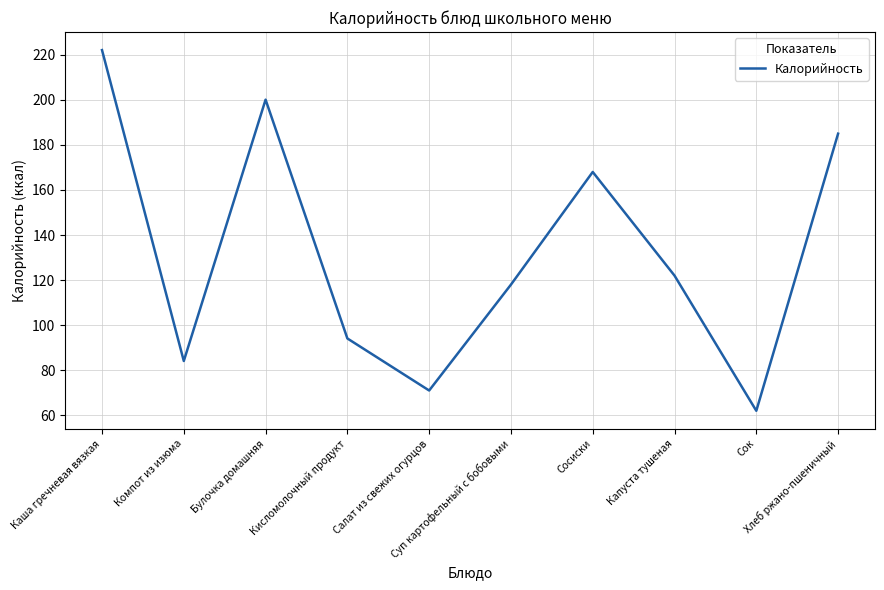

How many lines are shown in the chart?

1